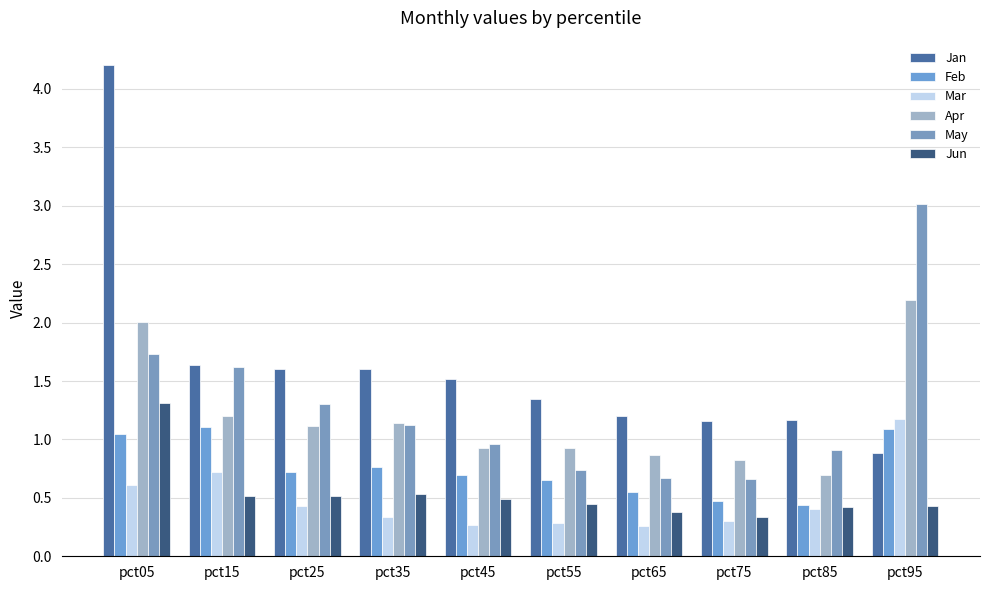

The value of May at pct45 is 0.4. True or false?

False